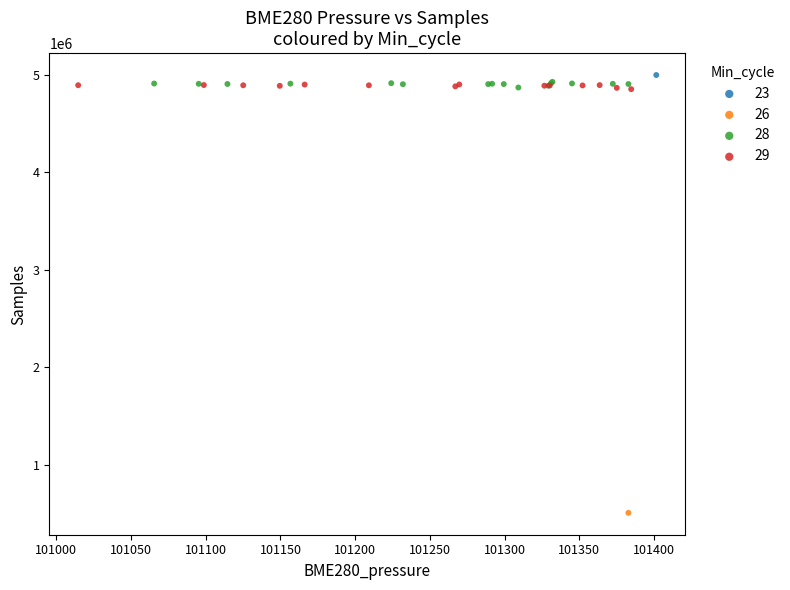

Which series reaches the minimum Y coordinate?

26